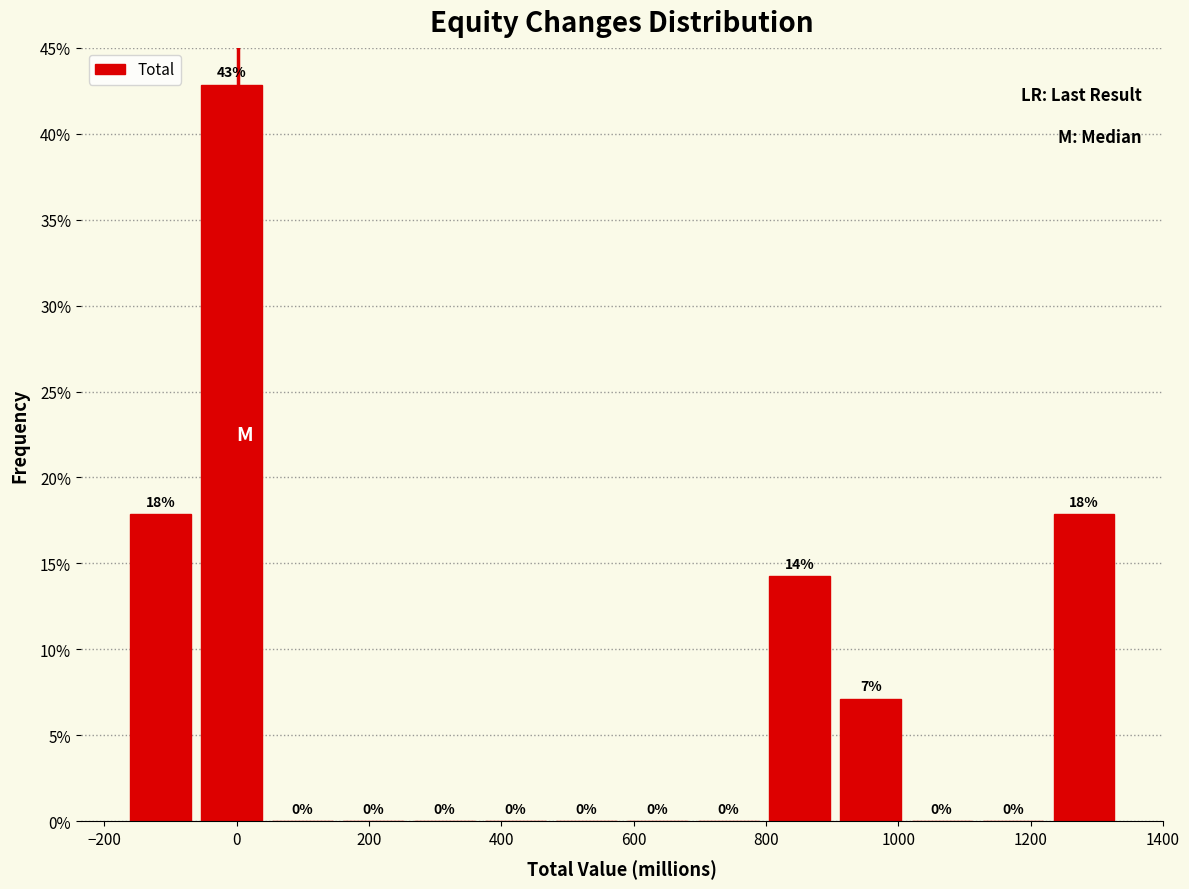

Over which range of the x-axis is the bar tallest?

-60 to 40